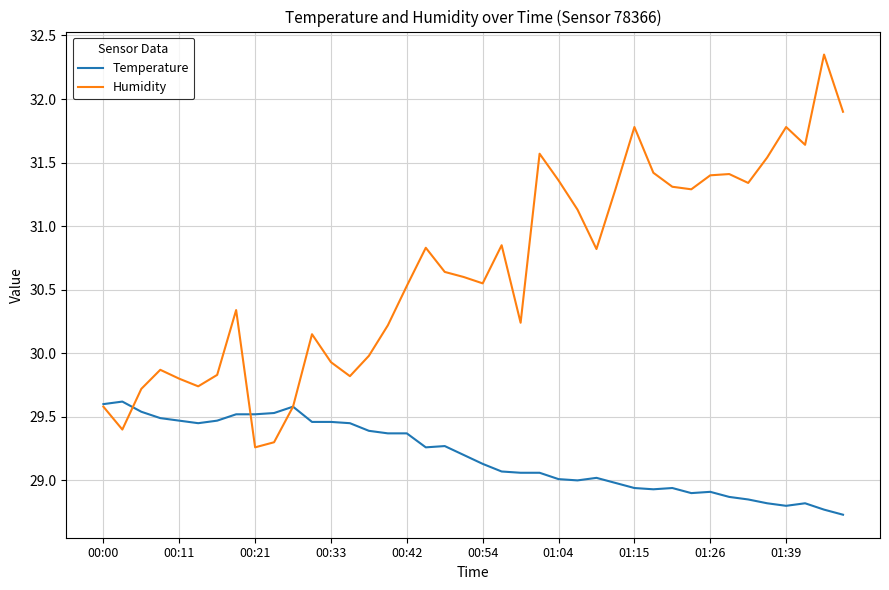

Which series has the widest spread of values?

Humidity